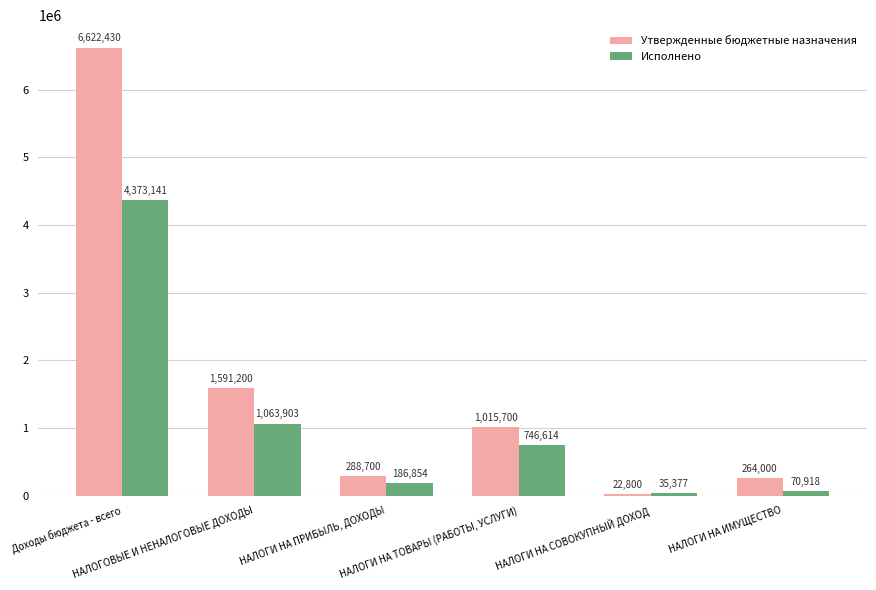

Rank the series by their maximum value, from lowest to highest.

Исполнено, Утвержденные бюджетные назначения